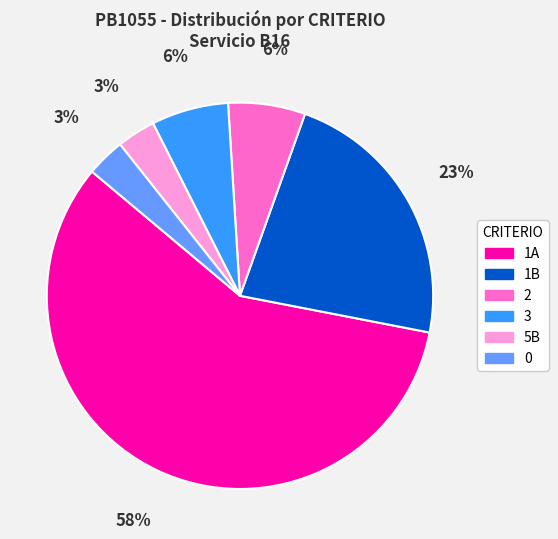

True or false: 0 accounts for 3% of the total.

True